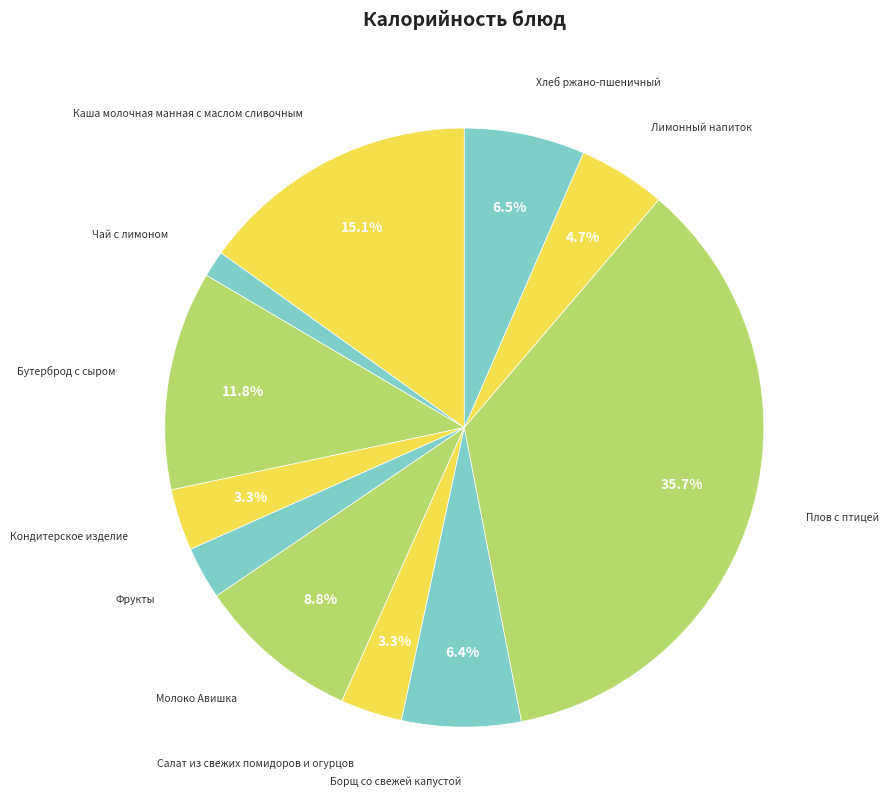

How many segments does this pie chart have?

11